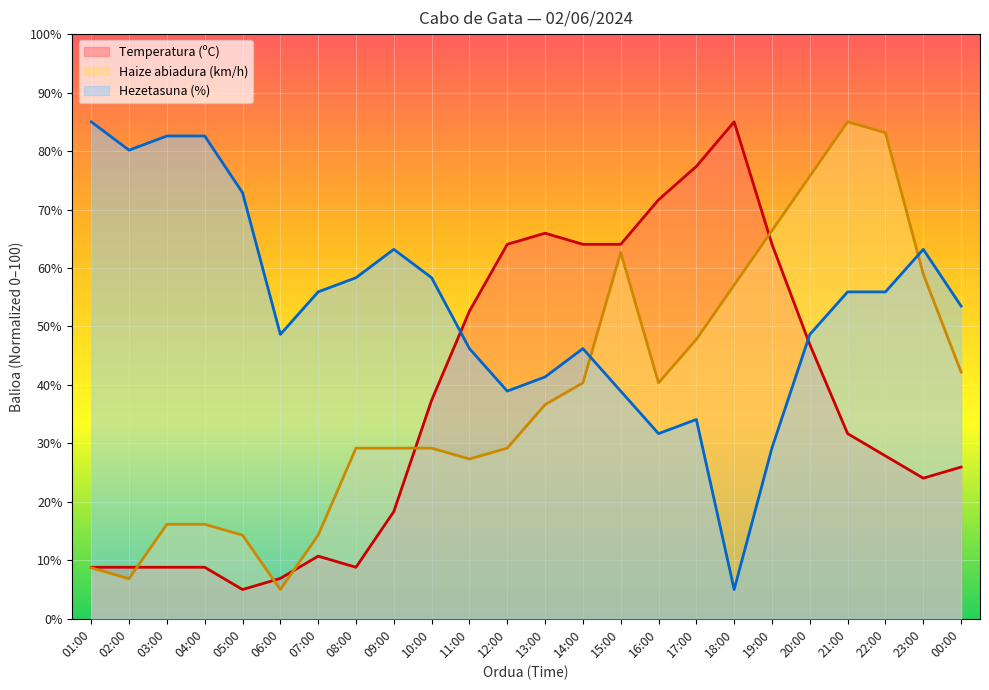

Does the chart display data point markers on the line(s)?

No